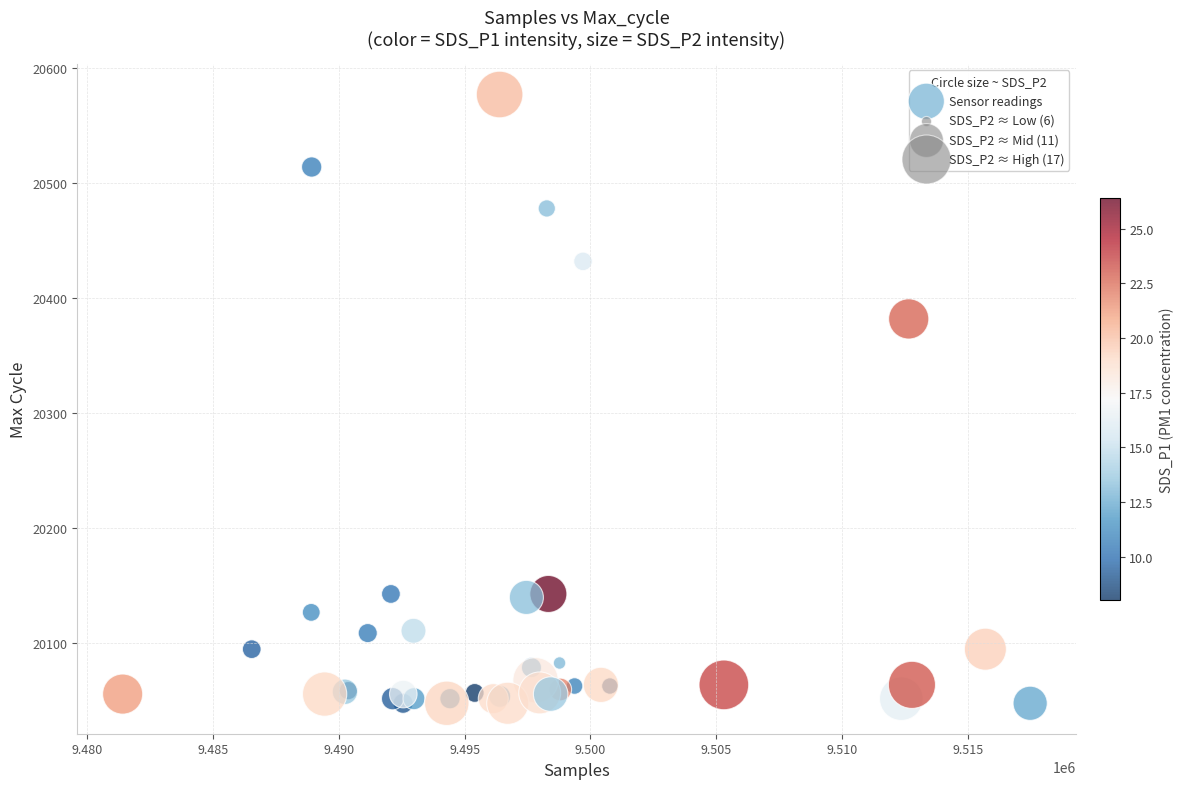

What Y value in the scatter plot is closest to 20312?

20382